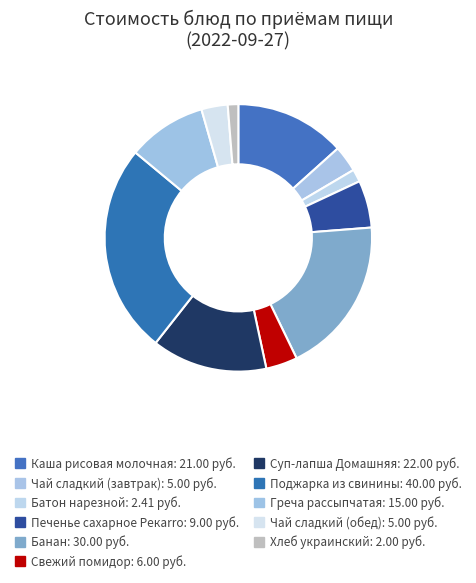

Is it true that Чай сладкий (обед) is 17% of the pie?

False